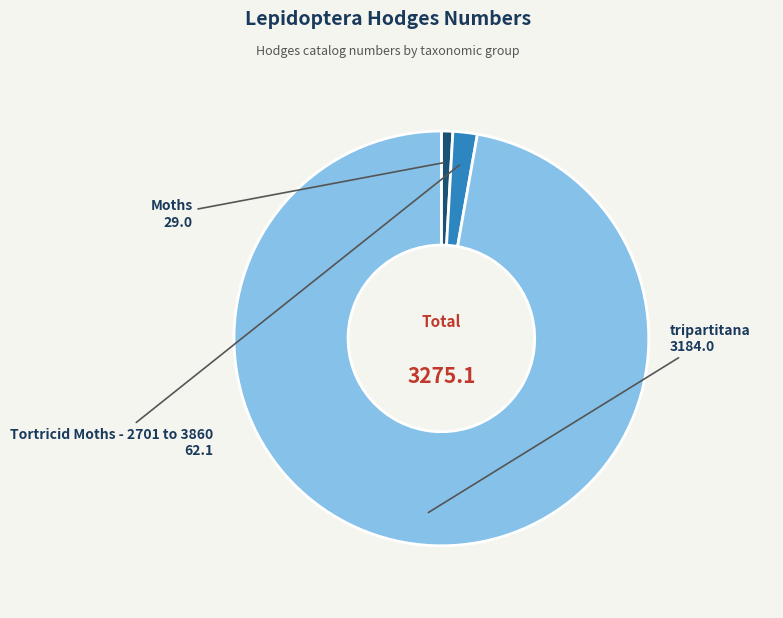

Is it true that Moths is 11% of the pie?

False